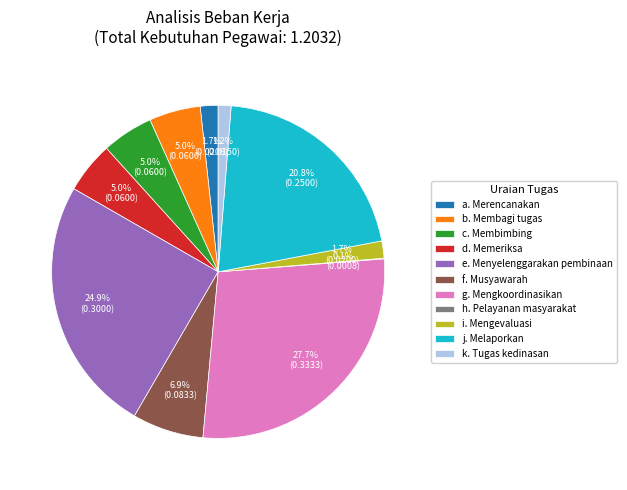

To the nearest percent, what is the average slice percentage?

9%